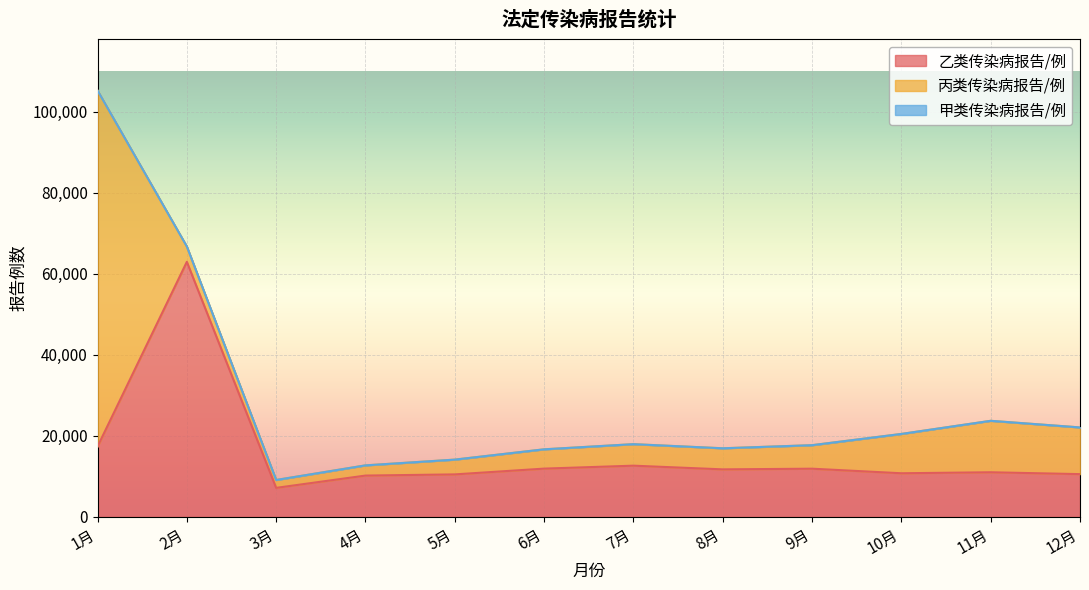

How many series are shown in this chart?

3